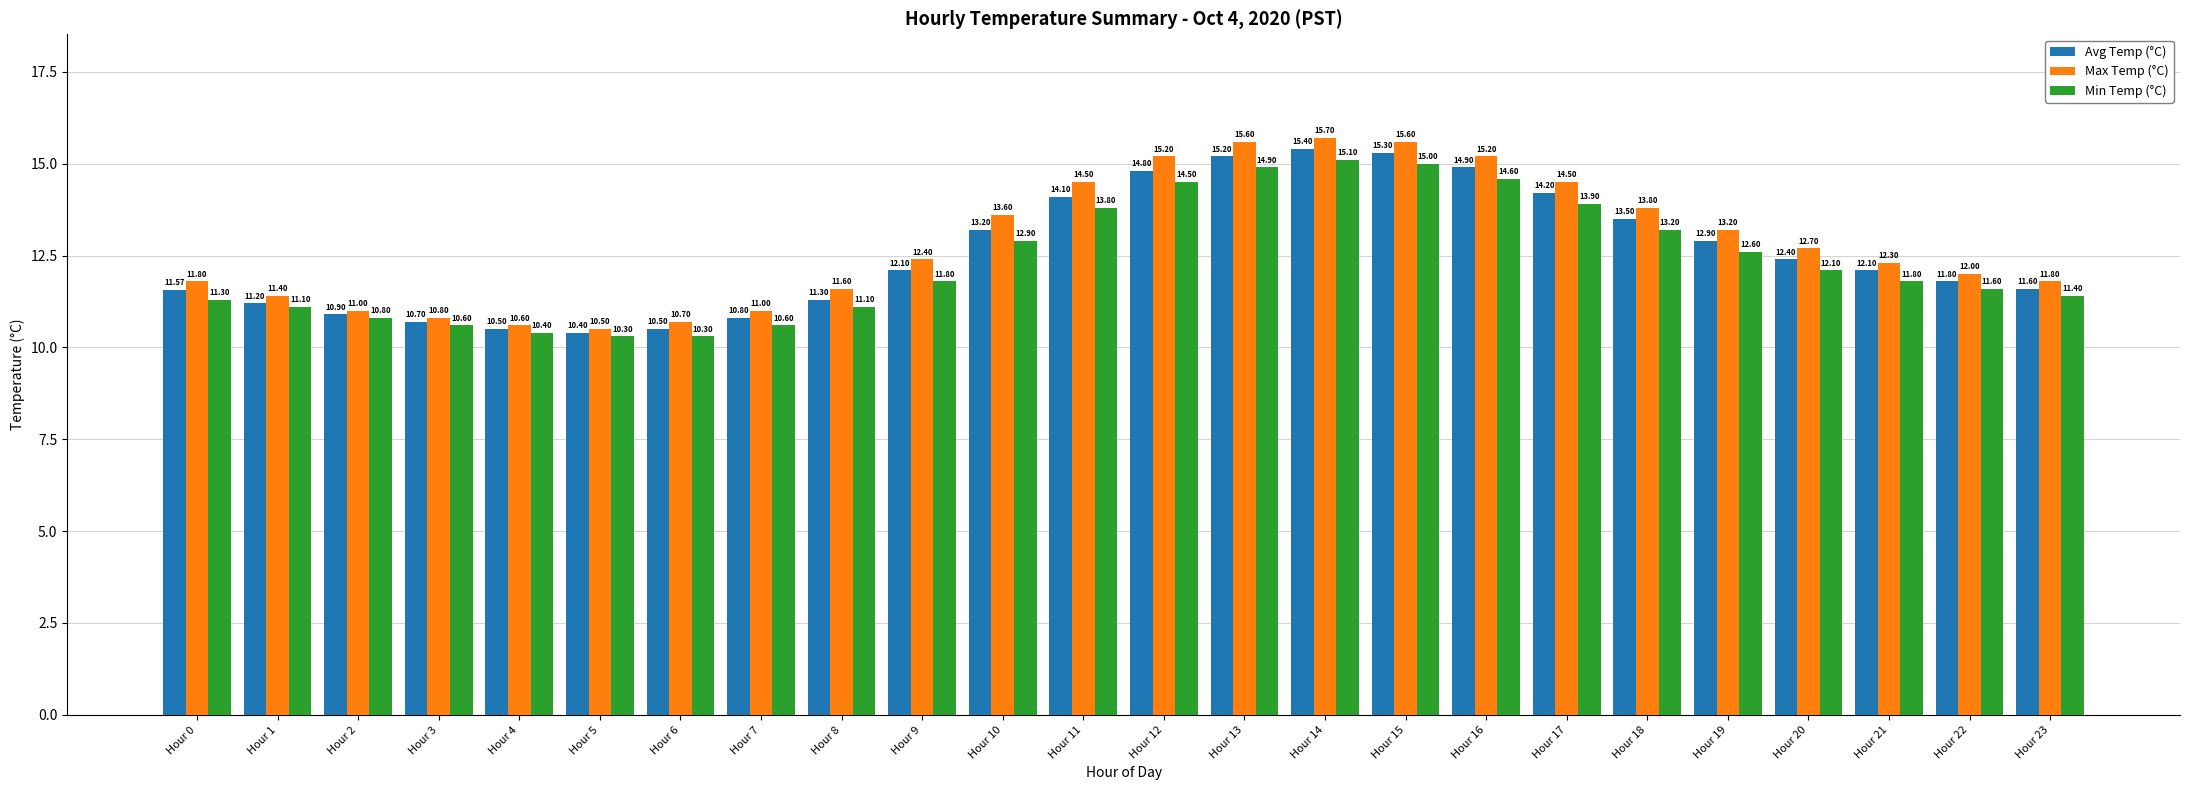

Between Hour 1 and Hour 18, which series saw the biggest shift?

Max Temp (°C)